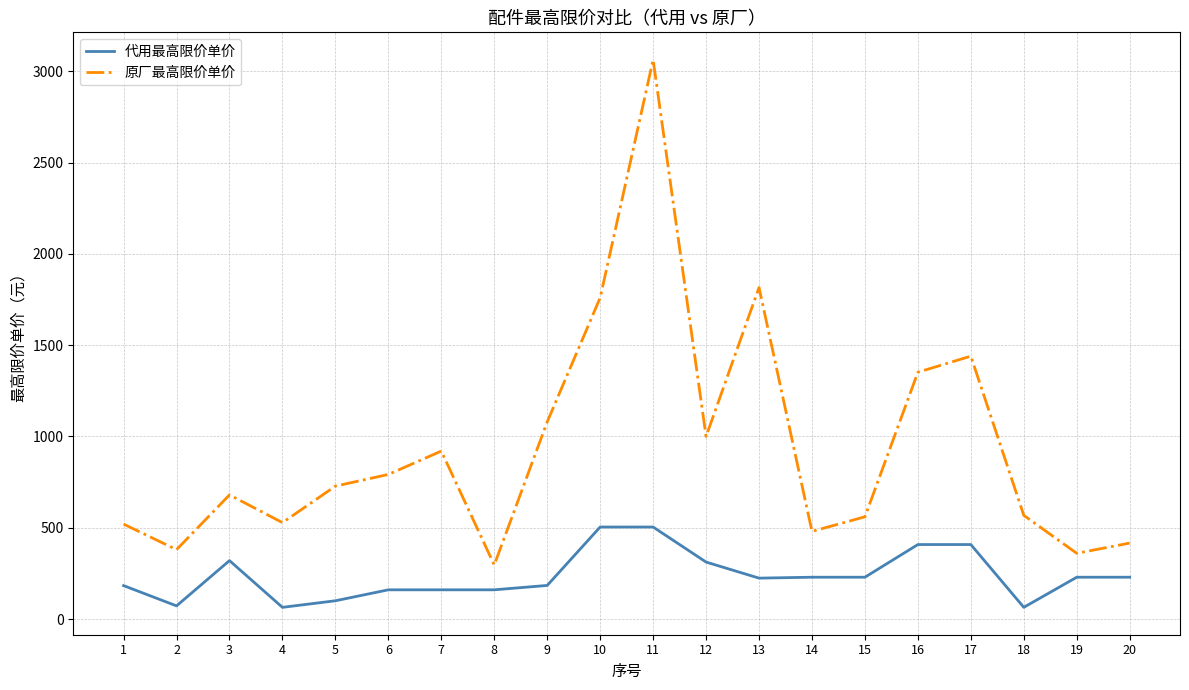

Between 11 and 20, which series saw the biggest shift?

原厂最高限价单价